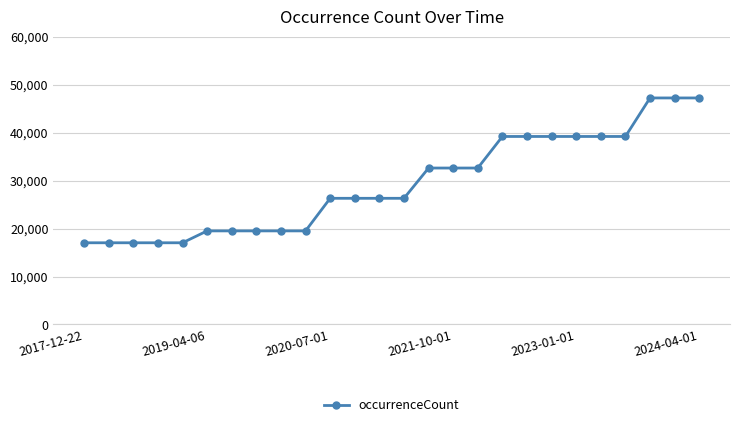

How many data points are less than 26319?

10